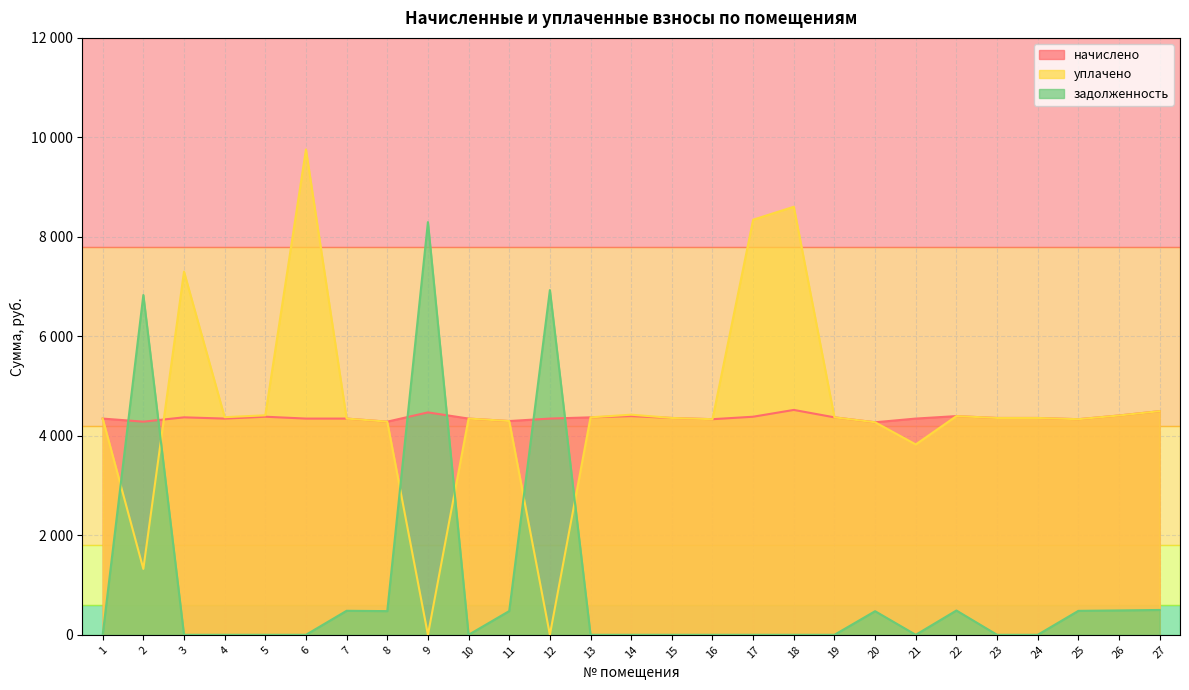

Read the начислено value at 6.

4347.0